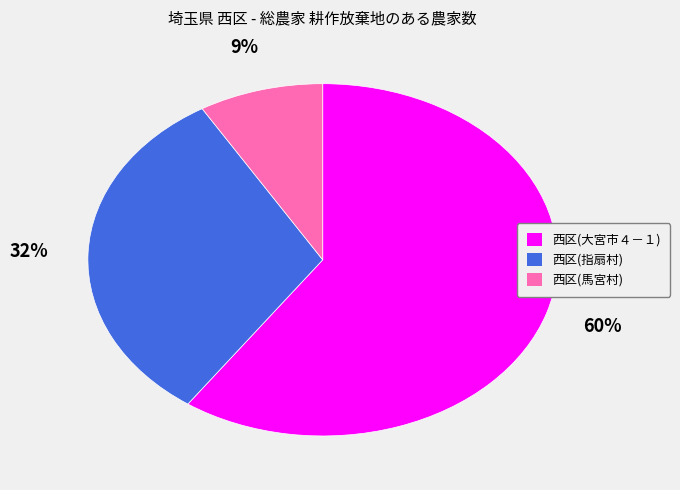

To the nearest percent, what percentage of the pie is 西区(指扇村)?

32%